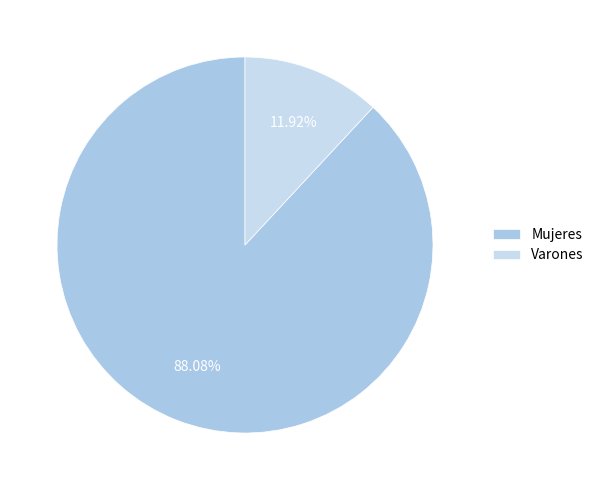

Which category has the biggest portion of the pie?

Mujeres